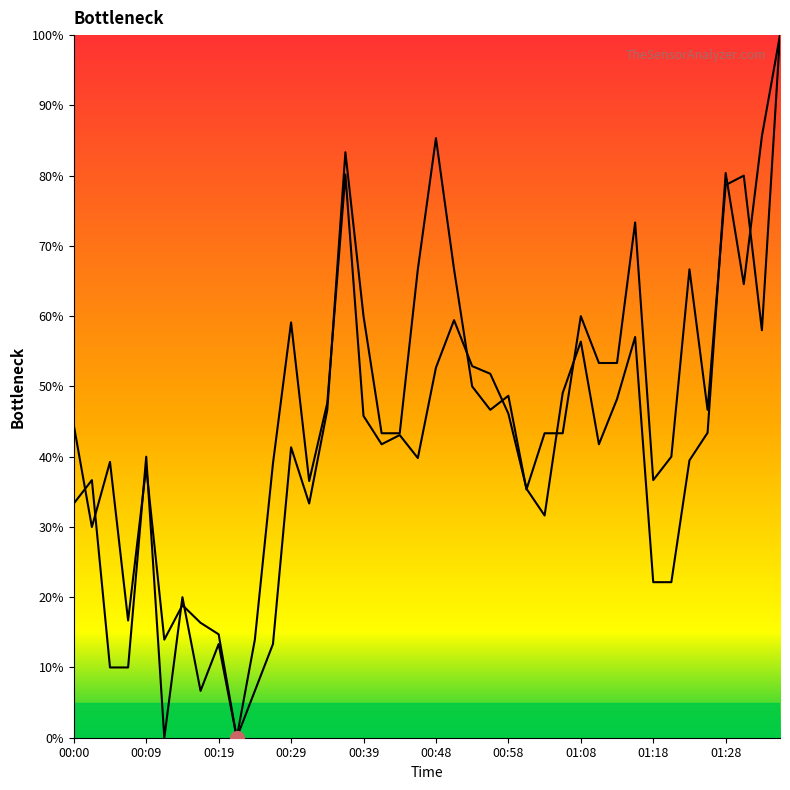

How many intersections are there between SDS_P1 and SDS_P2?

16